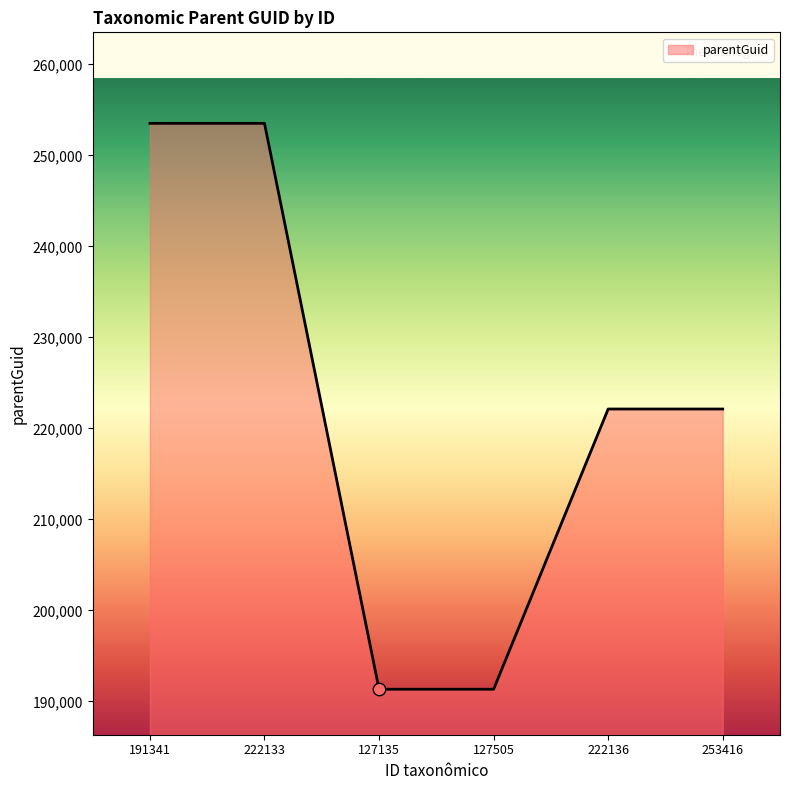

Approximately how many times larger is the value at 127505 compared to 222133?

0.8